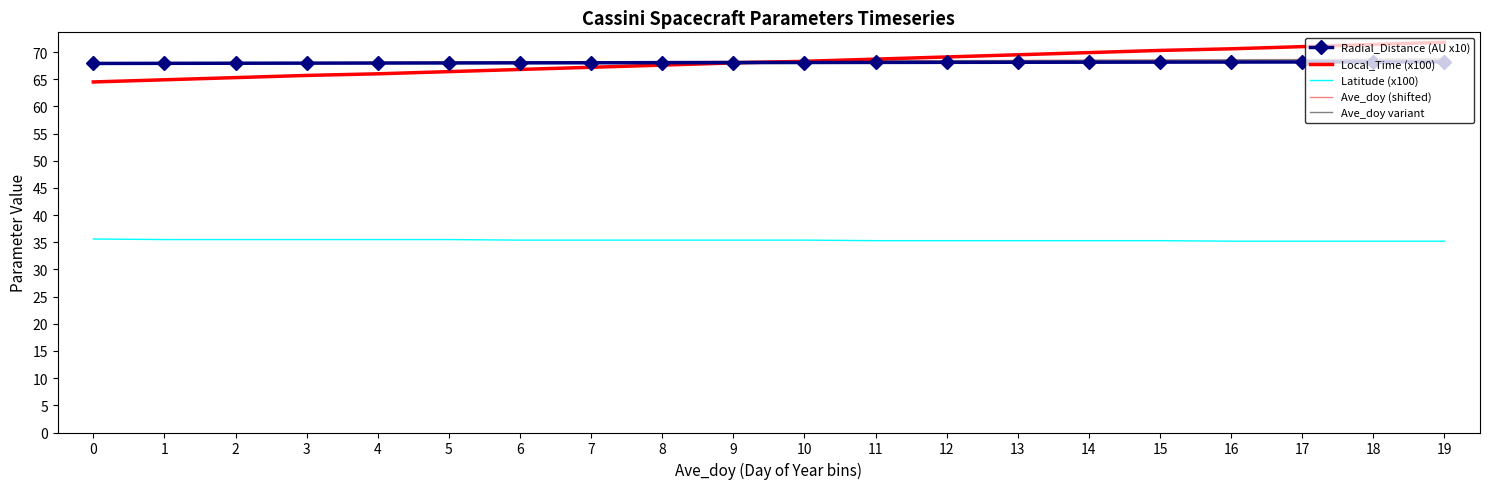

What is the maximum value shown in the chart?

71.8